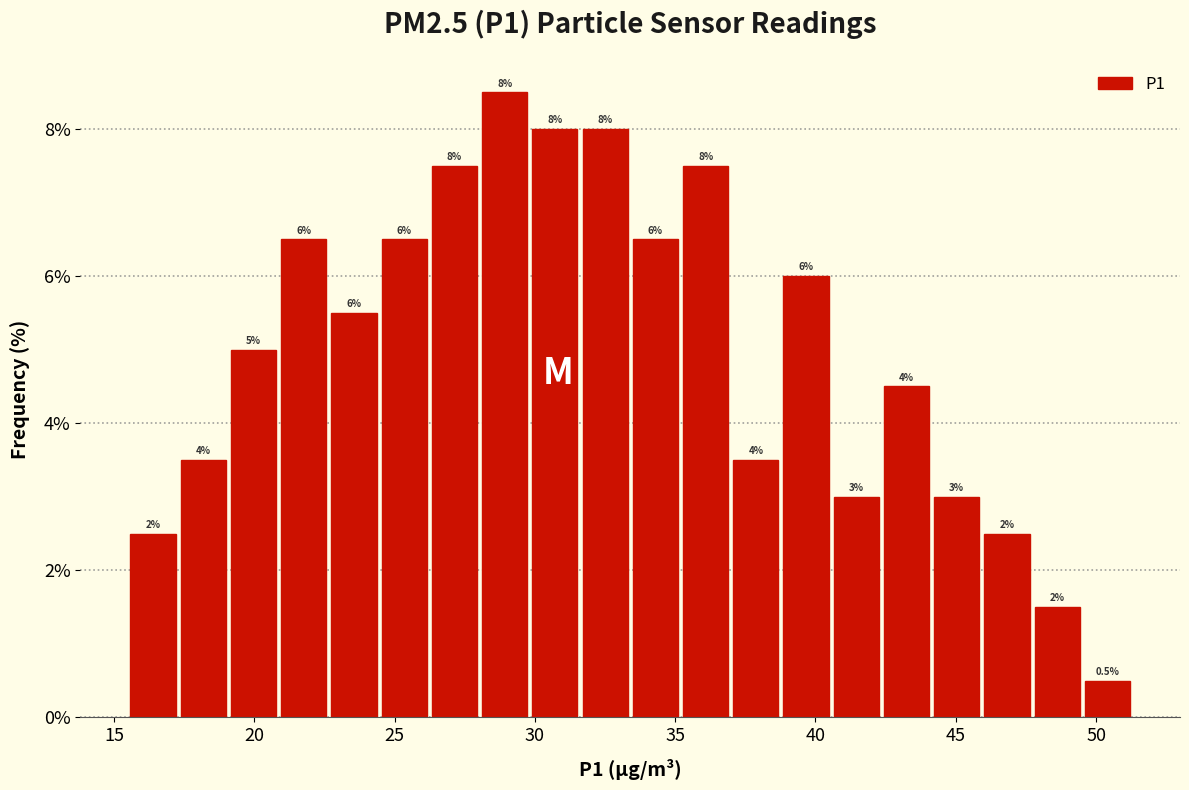

Around what value on the x-axis is the tallest bar? Give the approximate position of its centre, as read against the axis.

29.0